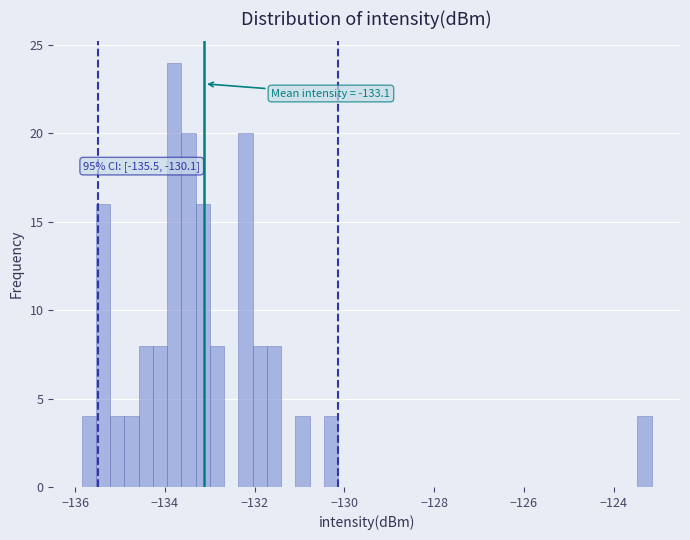

Read against the x-axis, roughly where is the centre of the tallest bar?

-133.8